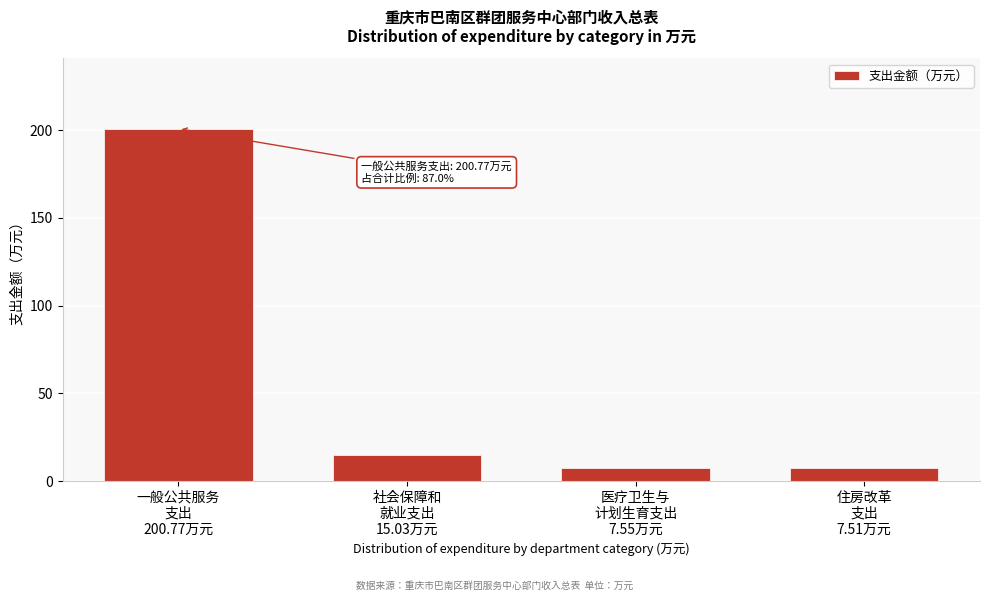

What is the minimum value shown in the chart?

7.5